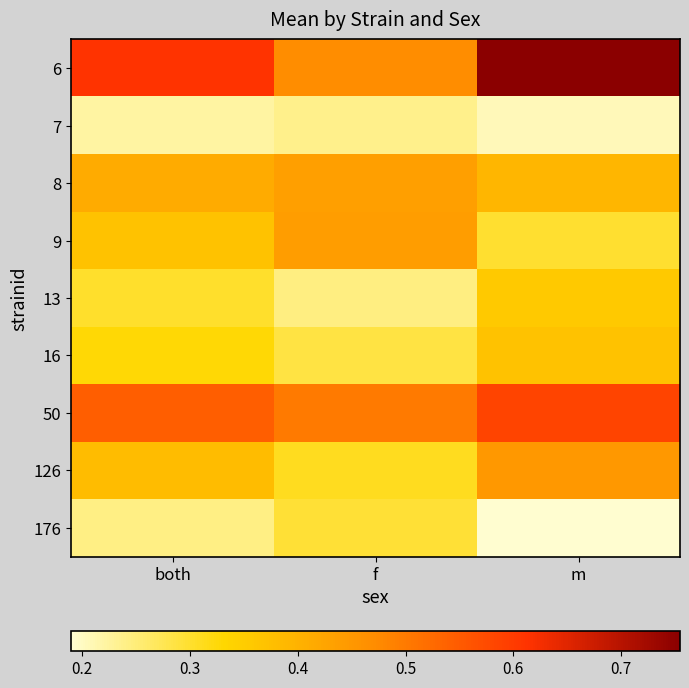

Which series changed the most between both and m?

6